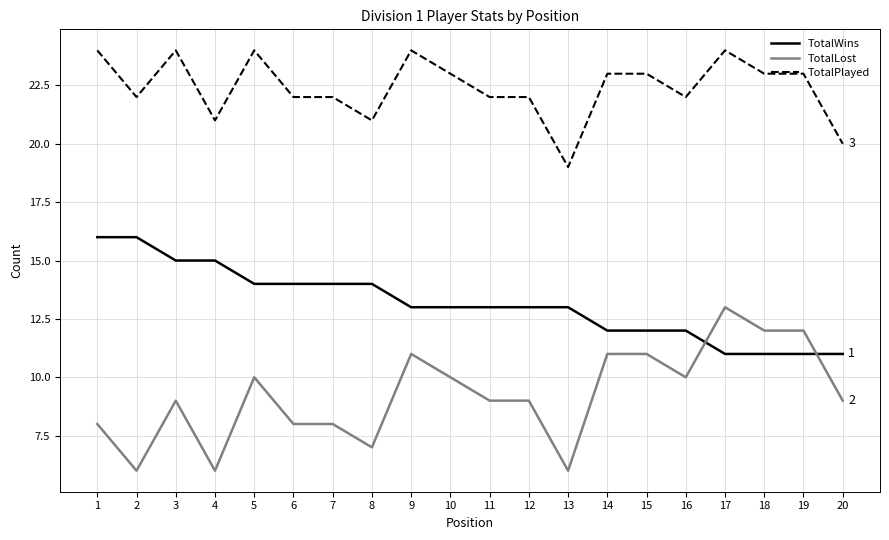

What is the highest value of the TotalWins series?

16